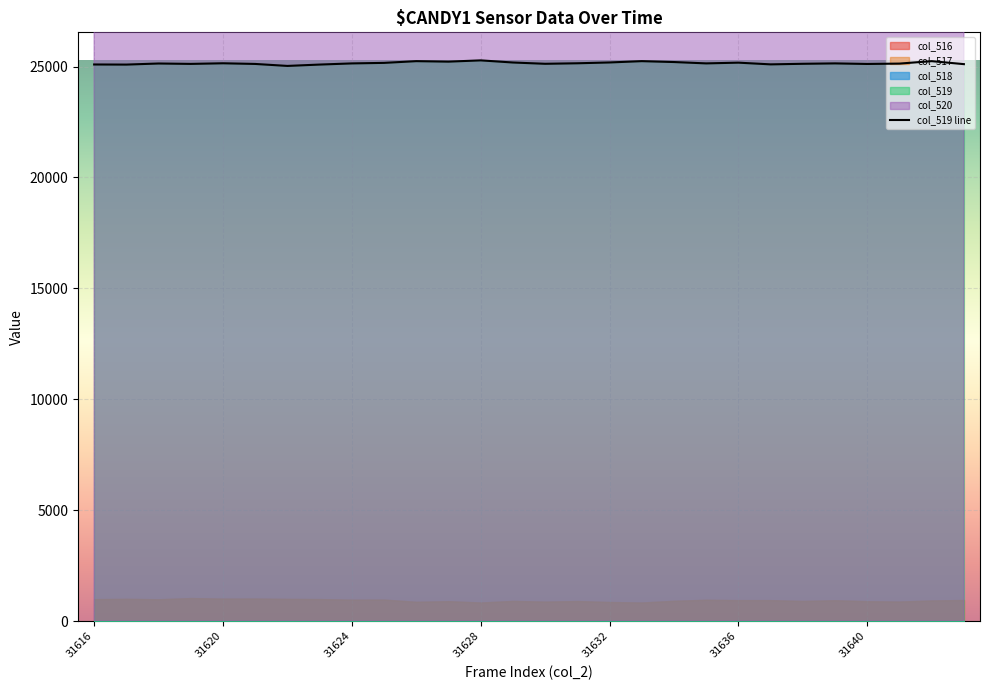

List the labels in order of col_520 value, smallest first.

31620, 31619, 31621, 31625, 31642, 31618, 31627, 31634, 31632, 31628, 31626, 31633, 31624, 31617, 31629, 31631, 31636, 31635, 31639, 31616, 31623, 31643, 31630, 31637, 31622, 31641, 31640, 31638